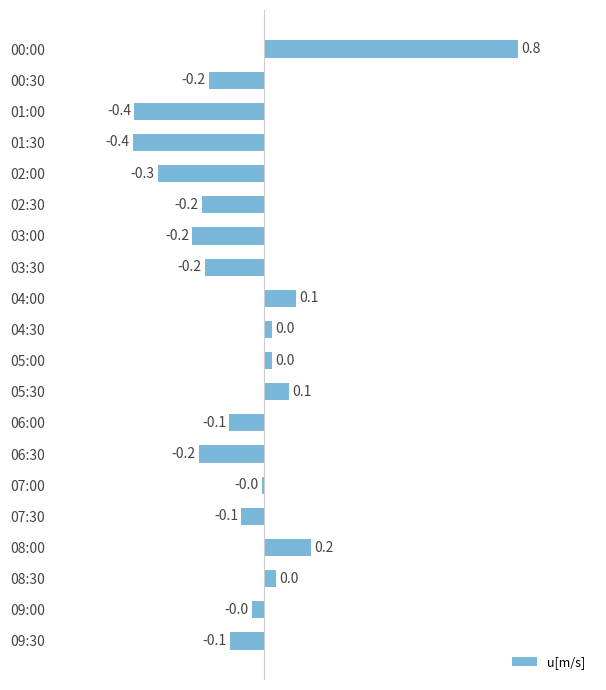

Which has a higher value, 03:30 or 07:30?

07:30